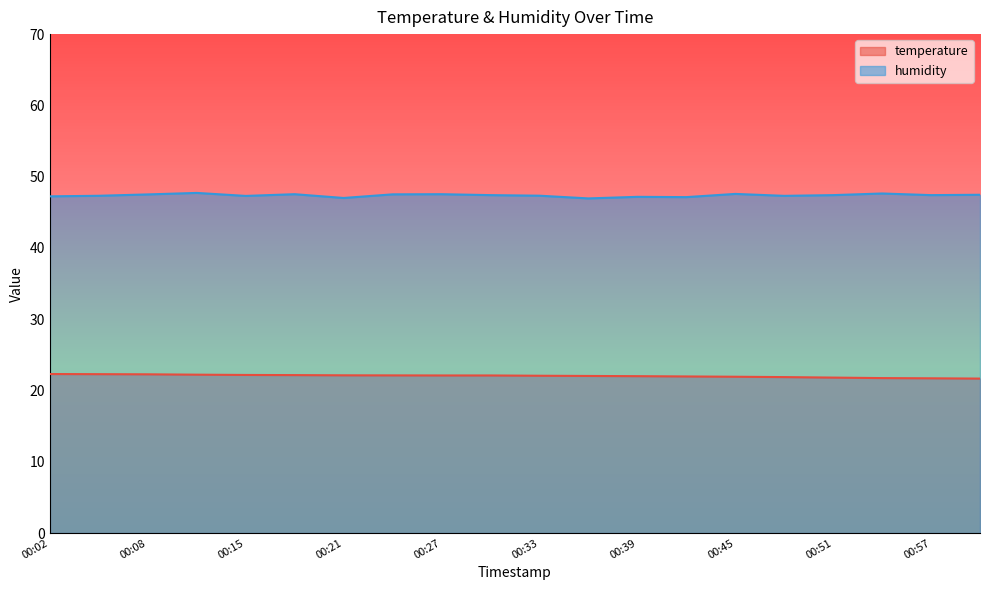

Reading left to right, list all the values displayed in this chart.

temperature: 22.3	22.3	22.3	22.2	22.2	22.2	22.1	22.1	22.1	22.1	22.1	22.0	22.0	22.0	21.9	21.9	21.8	21.7	21.7	21.7
humidity: 47.2	47.3	47.5	47.7	47.3	47.5	47.0	47.5	47.5	47.4	47.3	47.0	47.2	47.1	47.6	47.3	47.4	47.6	47.4	47.5